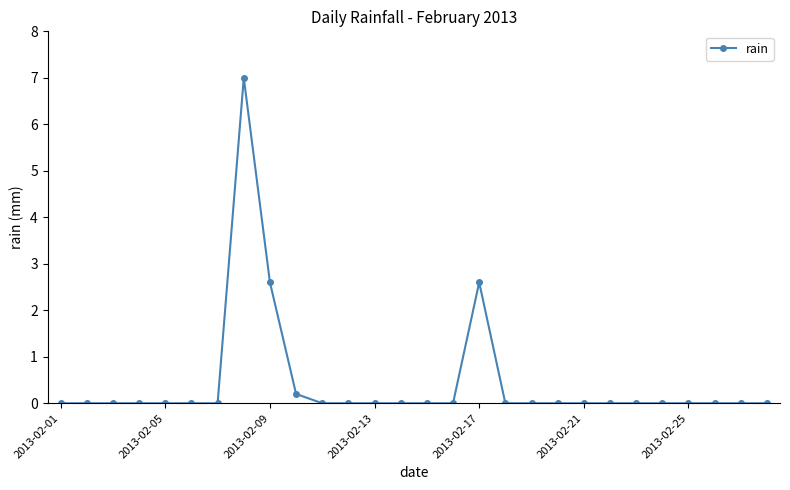

What is the greatest value displayed?

7.0